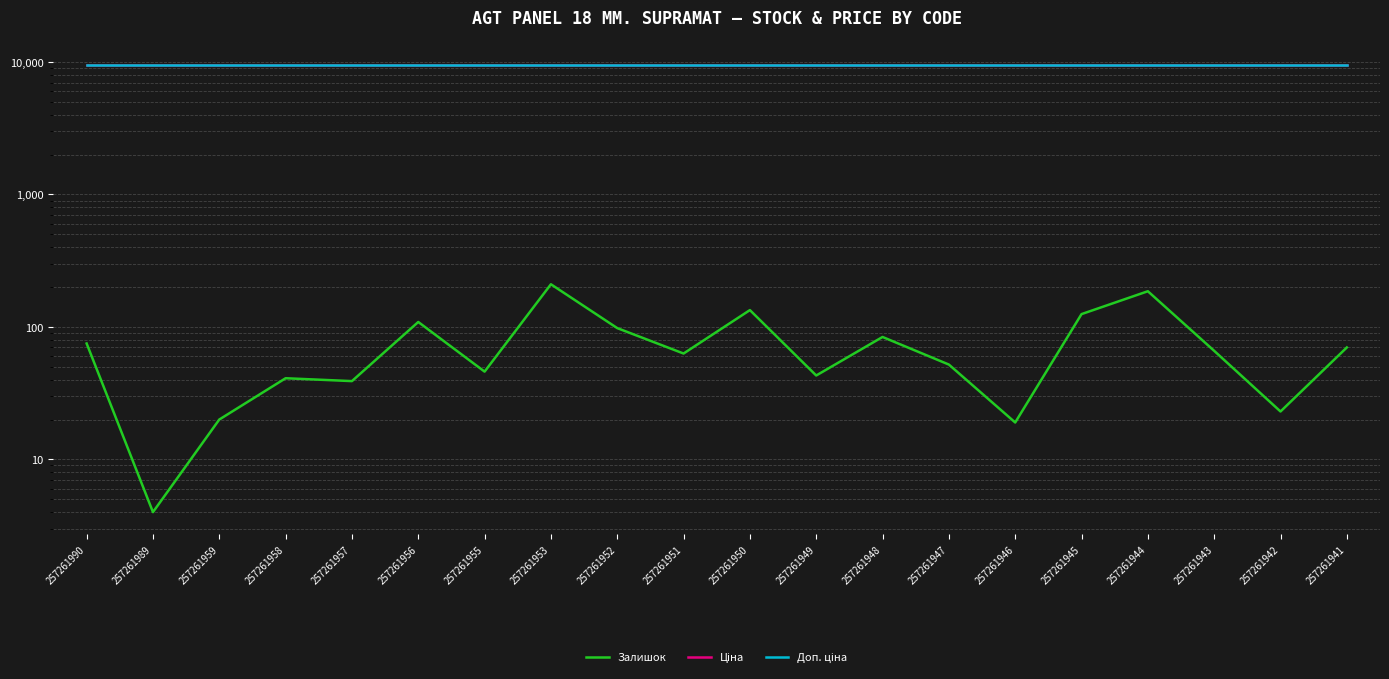

Rank the series at 257261950 from lowest to highest value.

Залишок, Ціна, Доп. ціна